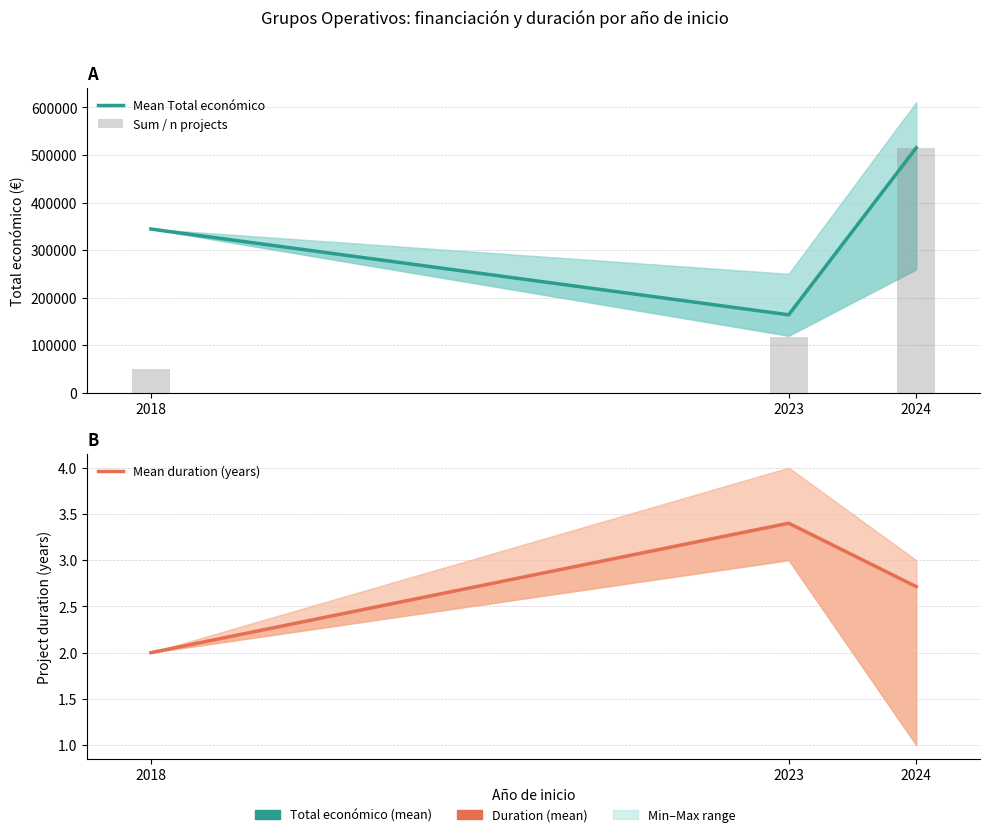

What is the difference between the highest and lowest values at 2018?

344241.0